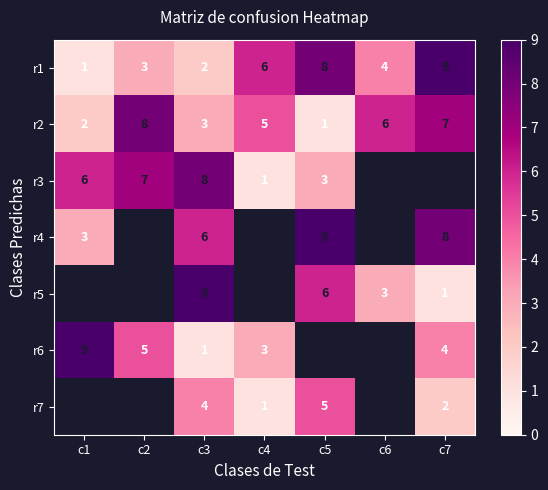

How many categories are shown in the chart?

7